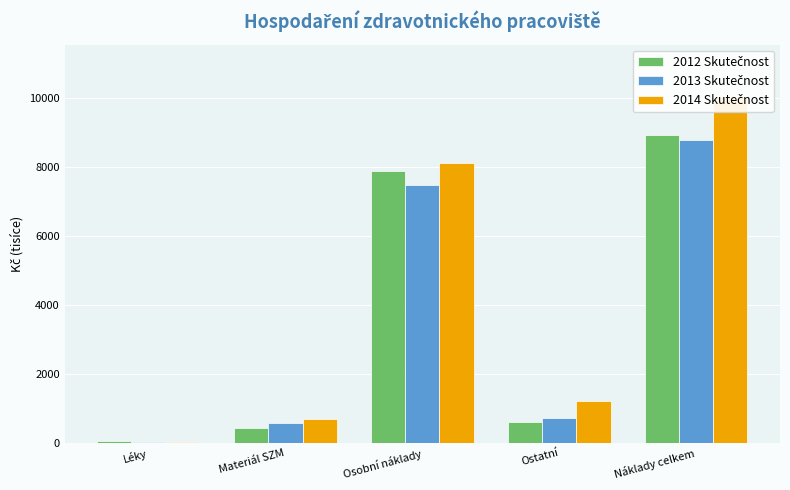

What is the smallest value displayed?

10.5